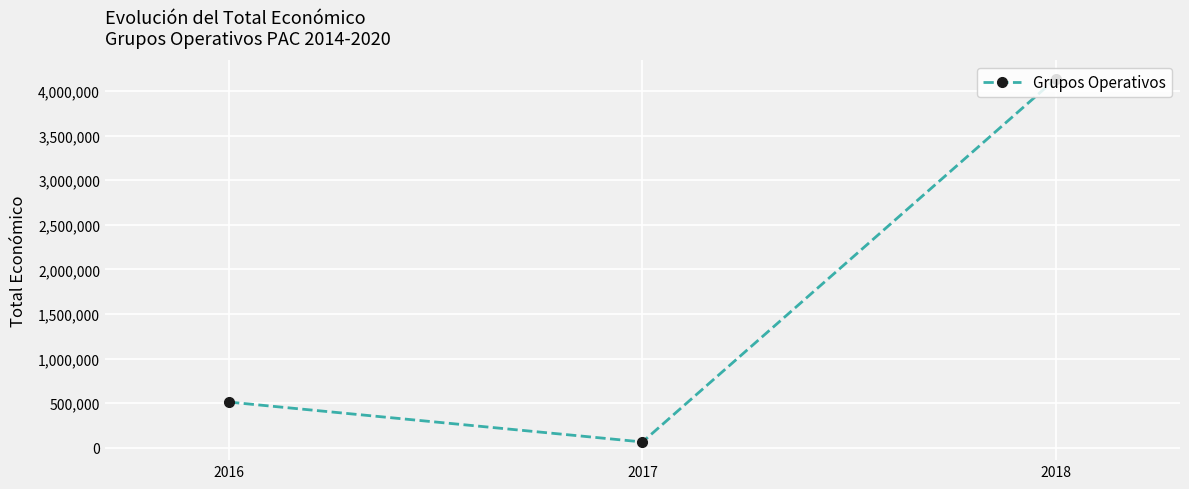

What is the value of the 2nd point from the left?

65896